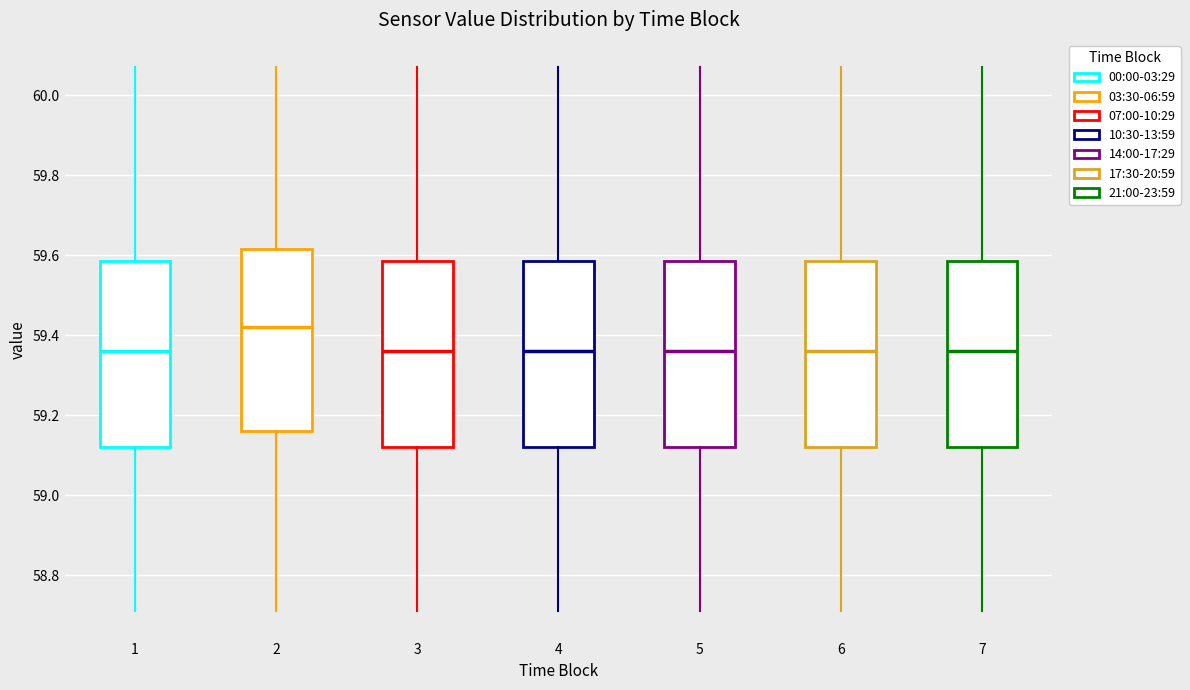

Reading left to right, read every box against the y-axis: the position of its median line, the range the box covers, and the ends of its whiskers. The values are not printed on the chart, so give them approximately, as read against the axis.

1: median 59.36, box 59.12 to 59.58, whiskers 58.72 to 60.08
2: median 59.42, box 59.16 to 59.62, whiskers 58.72 to 60.08
3: median 59.36, box 59.12 to 59.58, whiskers 58.72 to 60.08
4: median 59.36, box 59.12 to 59.58, whiskers 58.72 to 60.08
5: median 59.36, box 59.12 to 59.58, whiskers 58.72 to 60.08
6: median 59.36, box 59.12 to 59.58, whiskers 58.72 to 60.08
7: median 59.36, box 59.12 to 59.58, whiskers 58.72 to 60.08